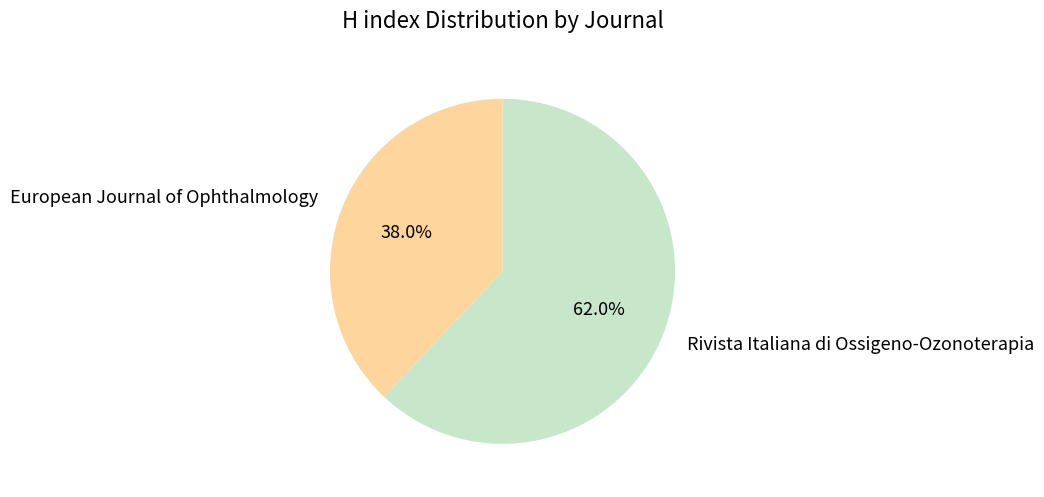

Rank the categories by value from highest to lowest.

Rivista Italiana di Ossigeno-Ozonoterapia, European Journal of Ophthalmology